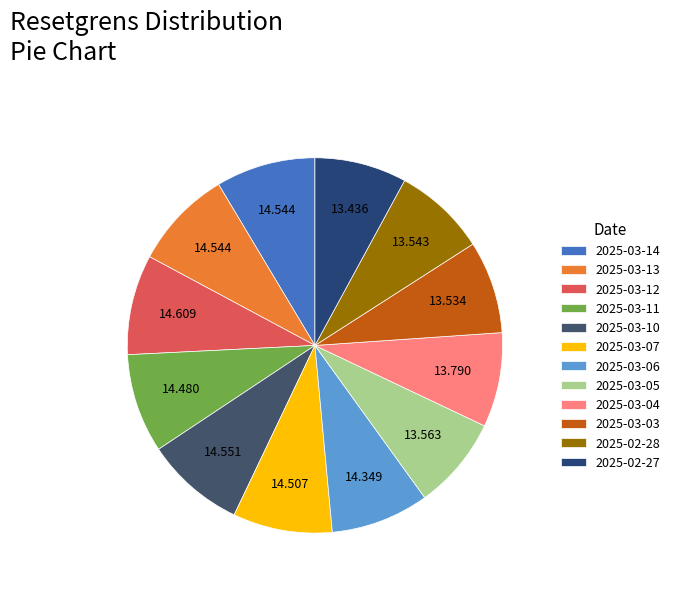

Between 2025-02-28 and 2025-03-03, which is larger?

2025-02-28